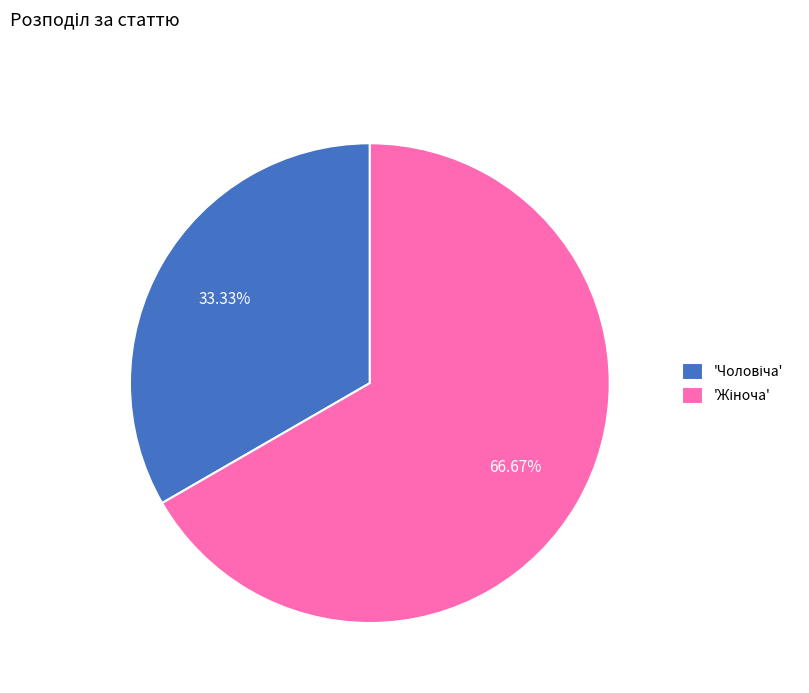

Is there a majority slice in this chart?

Yes